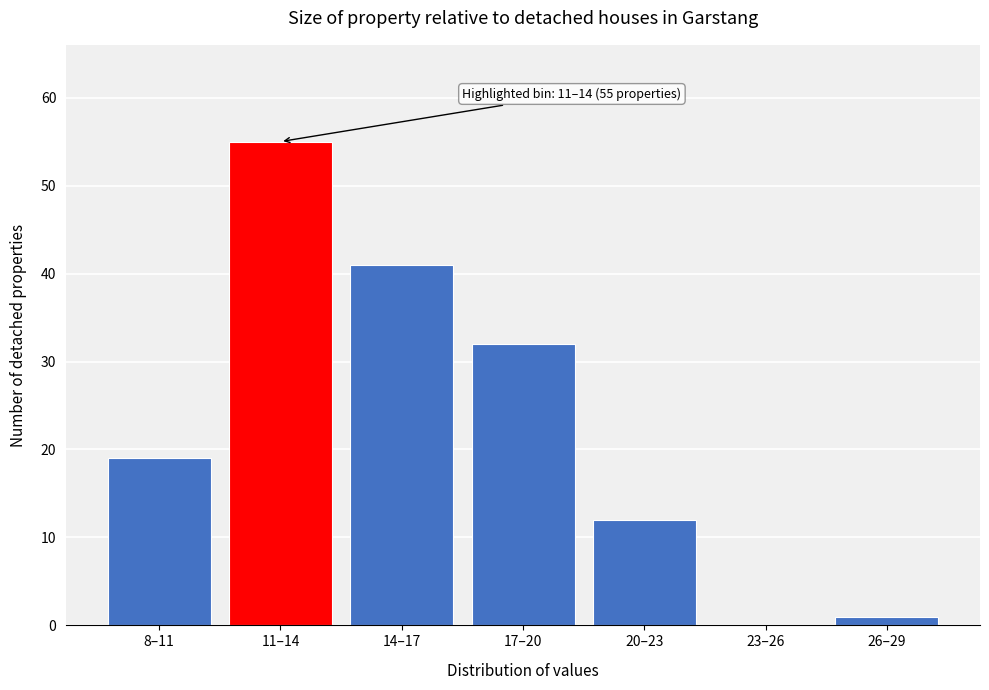

Reading right to left, extract all data points from this chart.

26–29=1	23–26=0	20–23=12	17–20=32	14–17=41	11–14=55	8–11=19